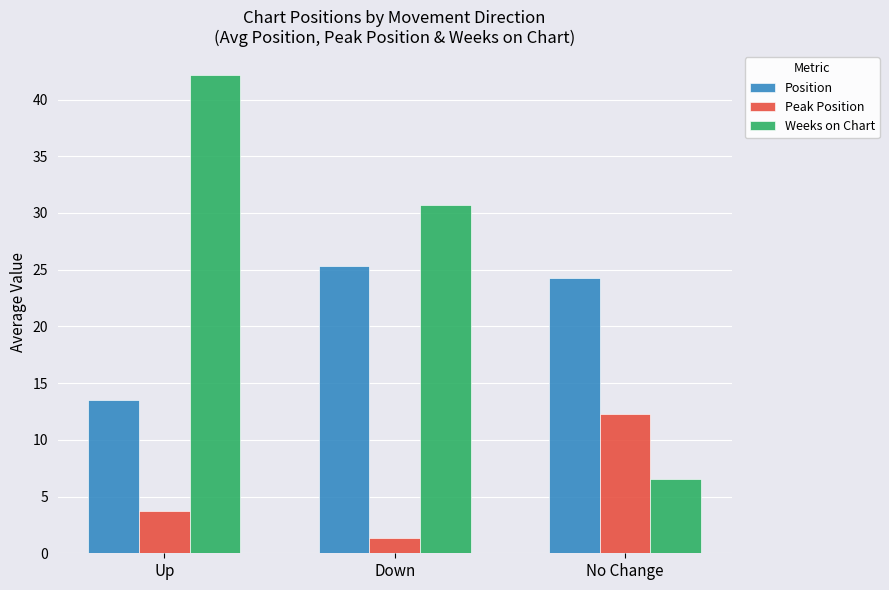

How many values in the Weeks on Chart series are below 30?

1